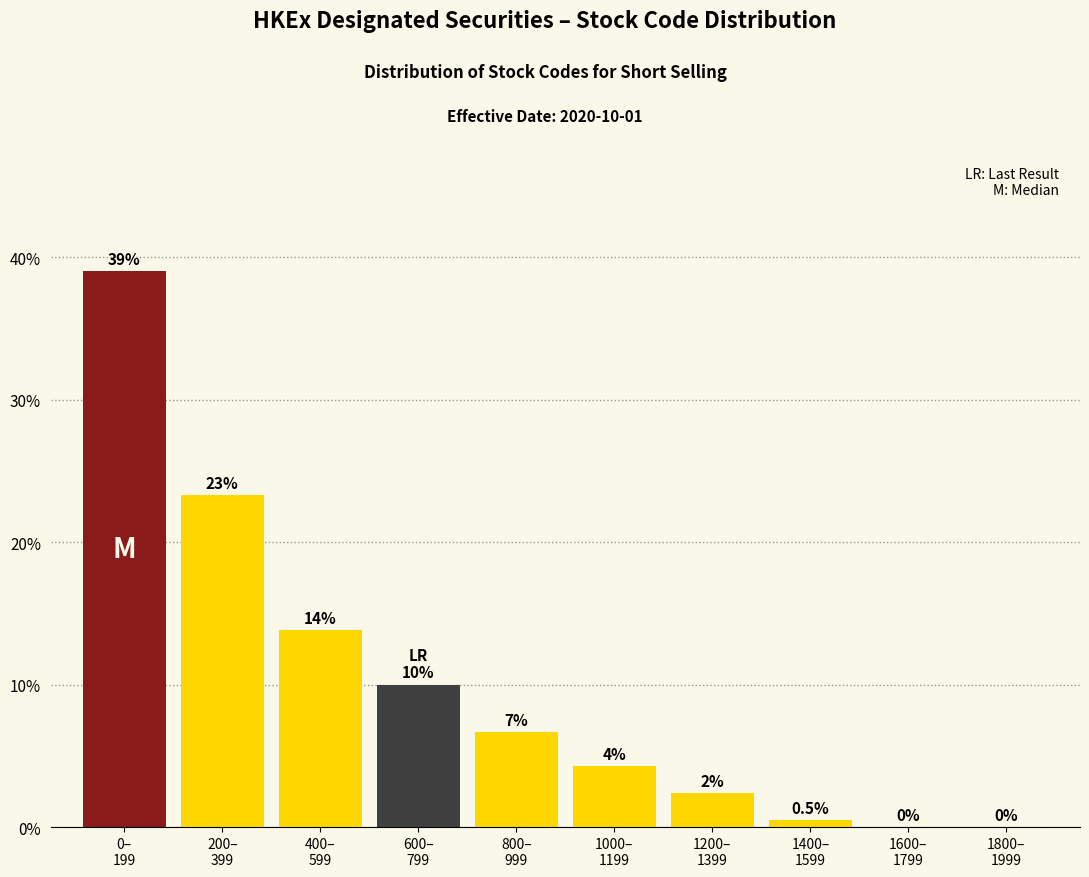

What is the maximum value shown in the chart?

39.0